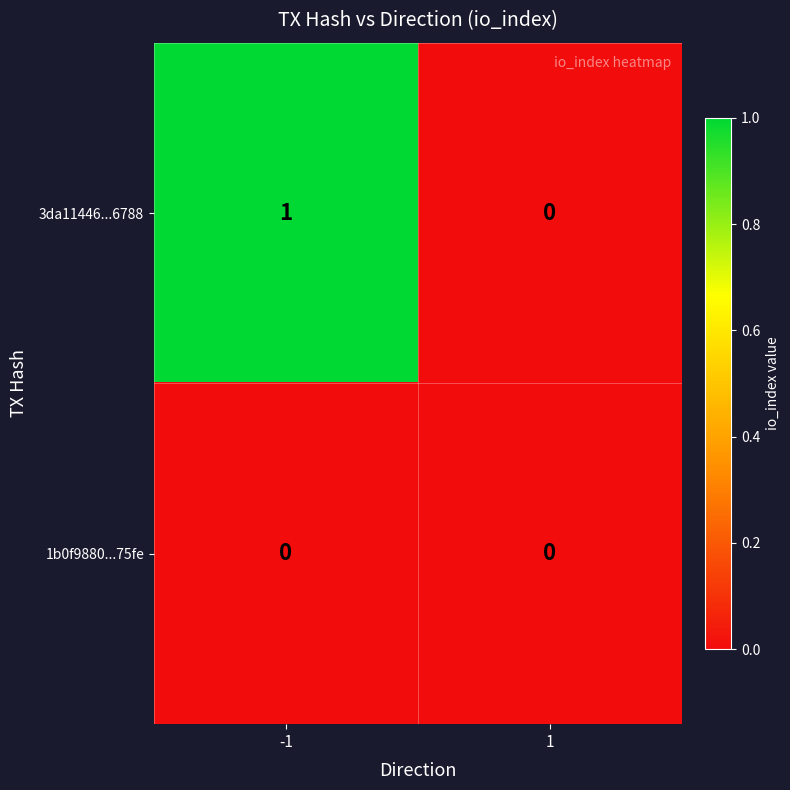

List the series in order of their overall mean, lowest first.

1b0f9880...75fe, 3da11446...6788